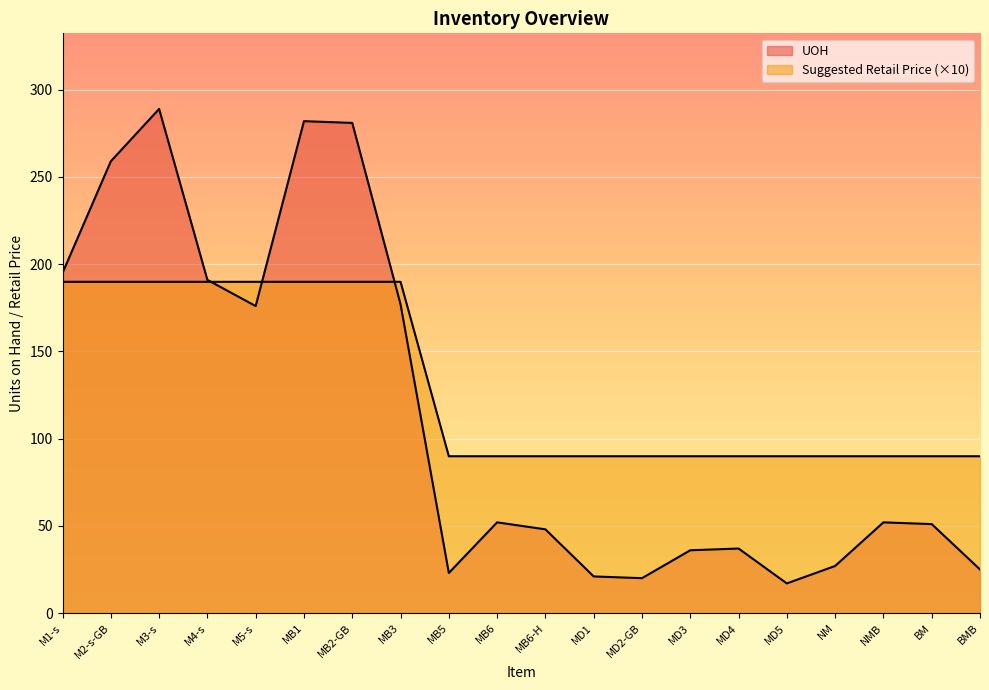

List the series in order of their overall mean, highest first.

Suggested Retail Price, UOH